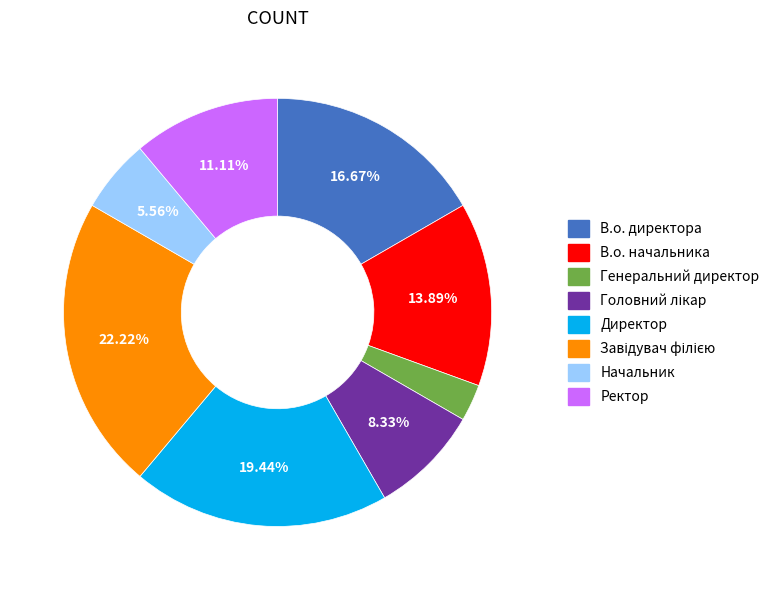

Does Ректор represent more than half of the total?

No